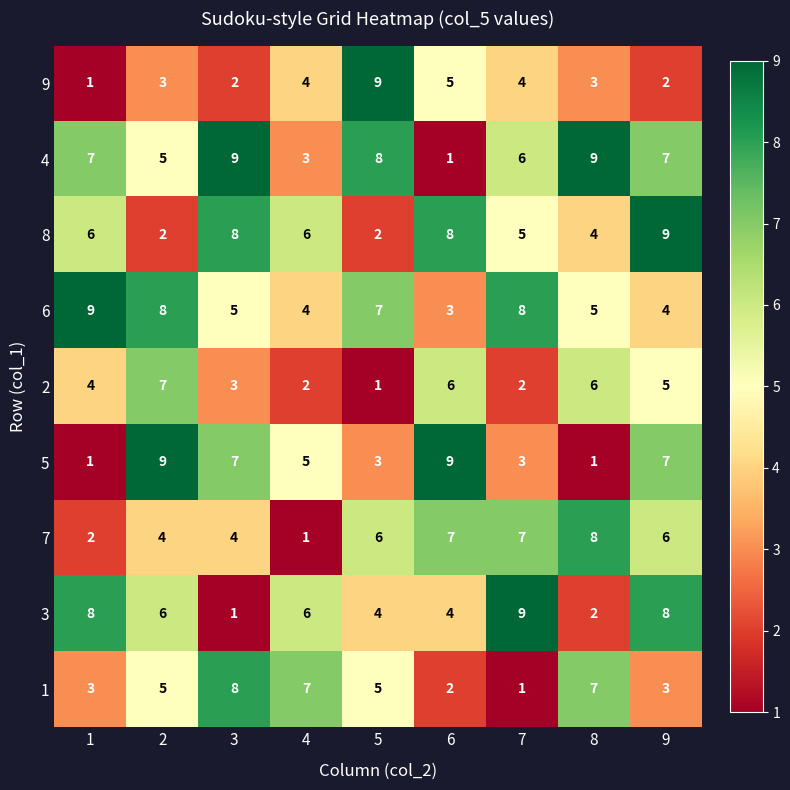

Is it true that 1 equals 3 at 9?

True